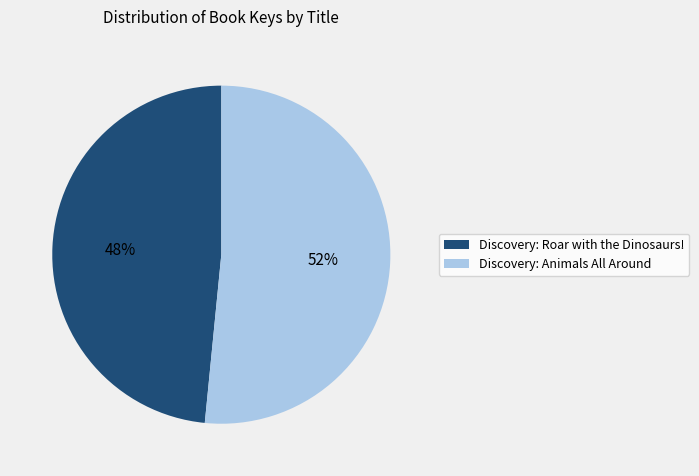

Which has a higher value, Discovery: Animals All Around or Discovery: Roar with the Dinosaurs!?

Discovery: Animals All Around